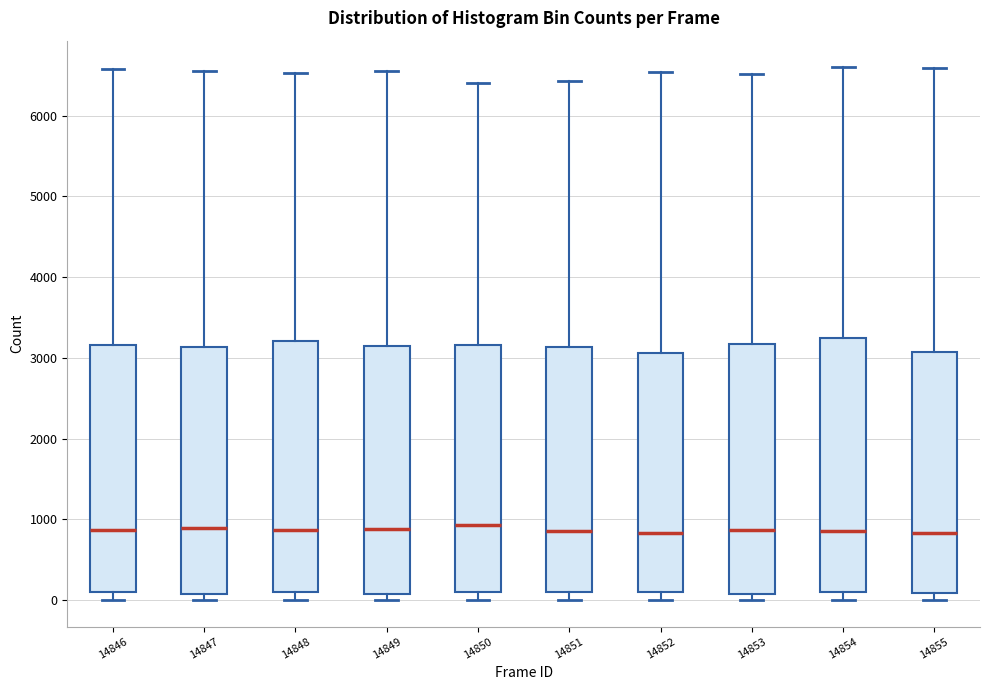

Reading left to right, read every box against the y-axis: the position of its median line, the range the box covers, and the ends of its whiskers. The values are not printed on the chart, so give them approximately, as read against the axis.

14846: median 900, box 100 to 3200, whiskers 0 to 6600
14847: median 900, box 100 to 3100, whiskers 0 to 6600
14848: median 900, box 100 to 3200, whiskers 0 to 6500
14849: median 900, box 100 to 3200, whiskers 0 to 6600
14850: median 900, box 100 to 3200, whiskers 0 to 6400
14851: median 900, box 100 to 3100, whiskers 0 to 6400
14852: median 800, box 100 to 3100, whiskers 0 to 6500
14853: median 900, box 100 to 3200, whiskers 0 to 6500
14854: median 900, box 100 to 3200, whiskers 0 to 6600
14855: median 800, box 100 to 3100, whiskers 0 to 6600